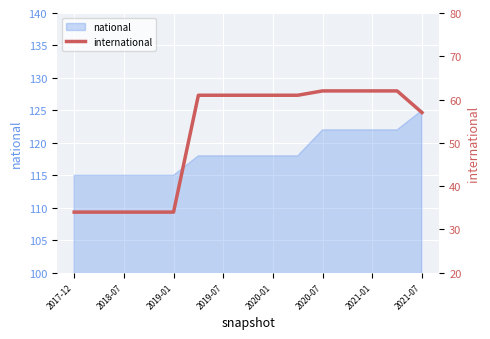

What is the change in value from 9 to 13?

+1